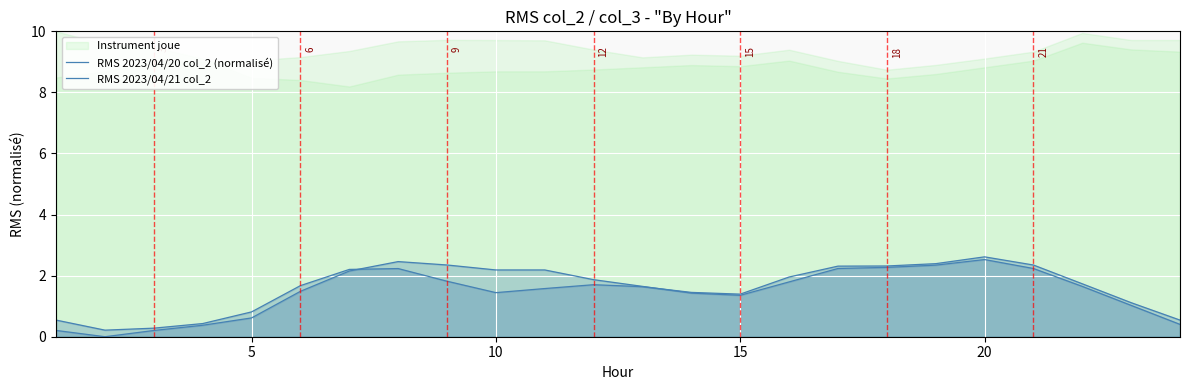

Rank the series by their maximum value, from highest to lowest.

RMS 2023/04/20 col_2 (normalisé), RMS 2023/04/21 col_2